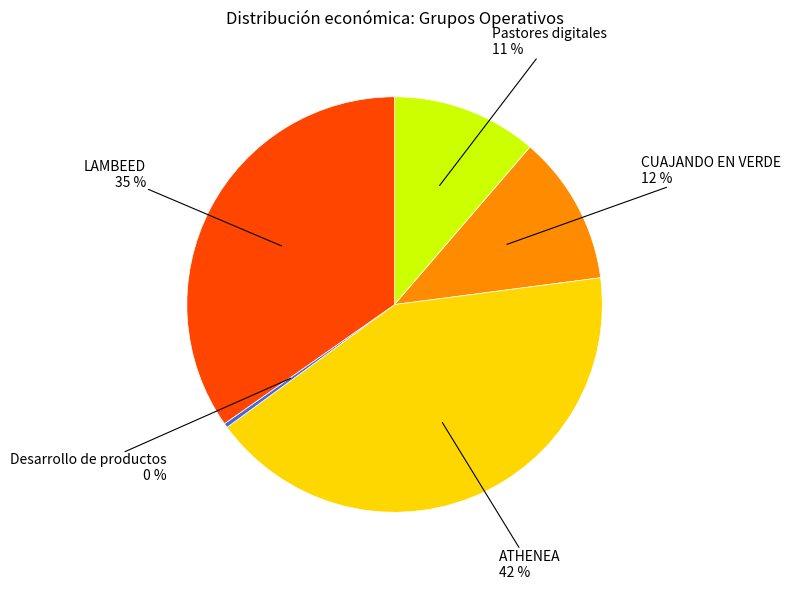

To the nearest percent, what is the difference between the largest and smallest slice percentages?

42%